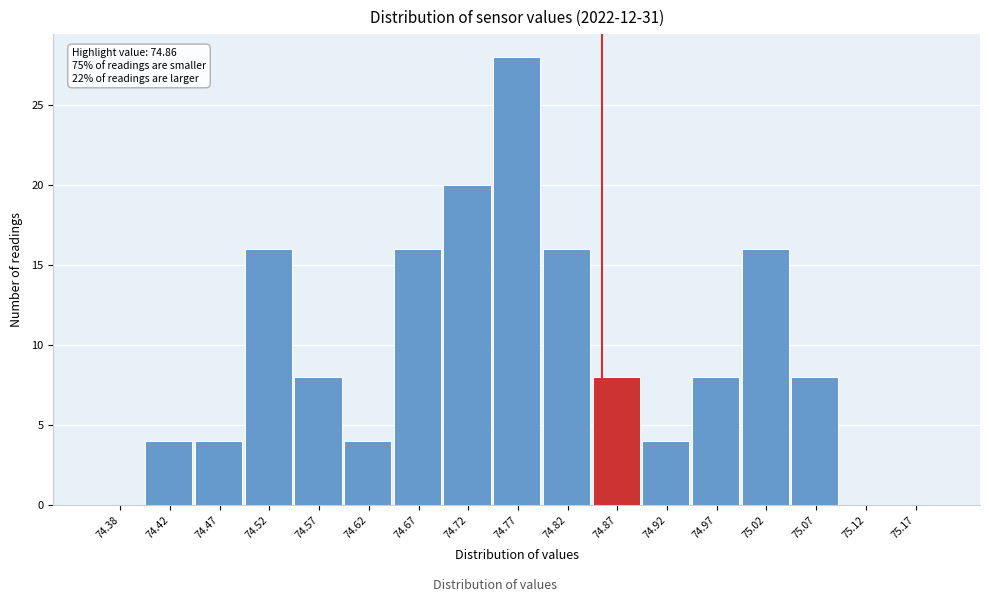

Which range on the x-axis has the tallest bar?

74.75 to 74.80